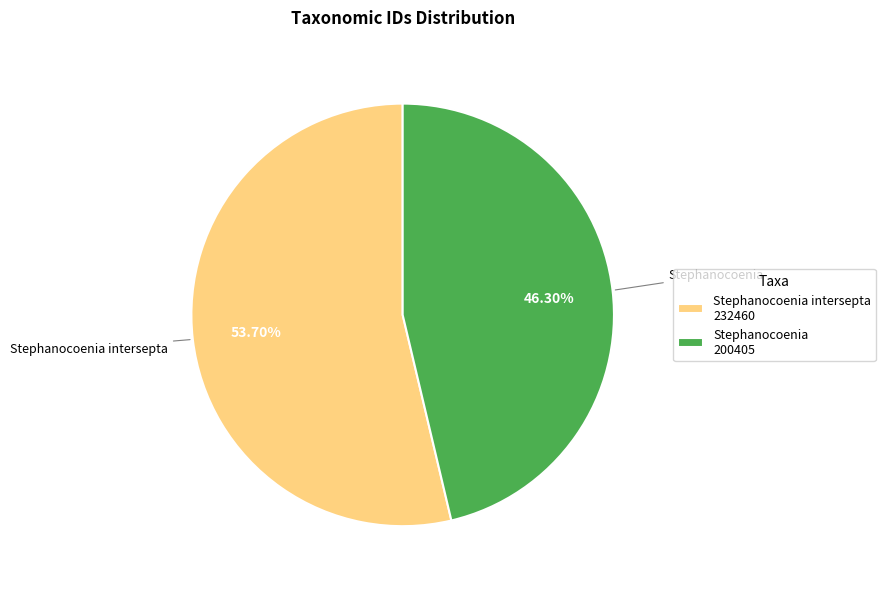

Rank the categories by value from highest to lowest.

Stephanocoenia intersepta 232460, Stephanocoenia 200405